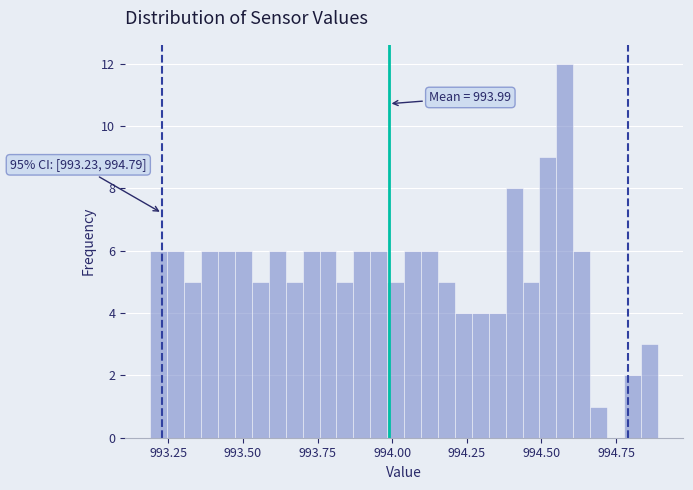

Read against the x-axis, roughly where is the centre of the tallest bar?

994.60